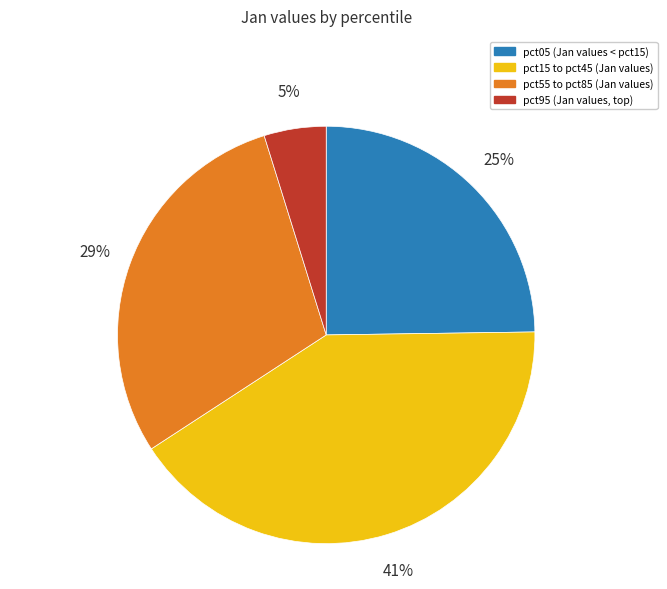

Is there a majority slice in this chart?

No